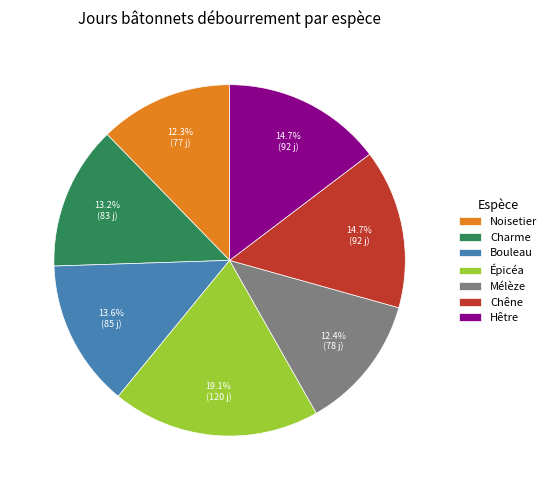

Is there any slice that represents more than half of the pie?

No